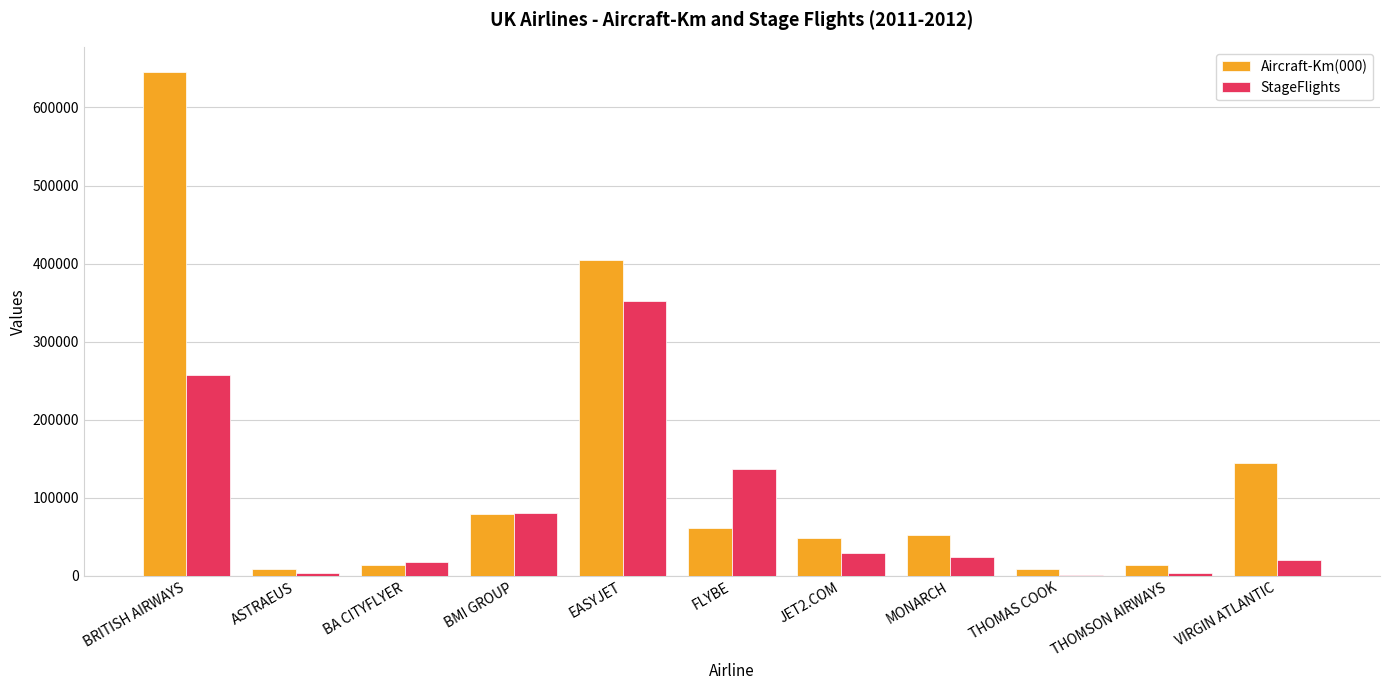

True or false: Aircraft-Km(000) has a value of 14415 at THOMSON AIRWAYS.

True